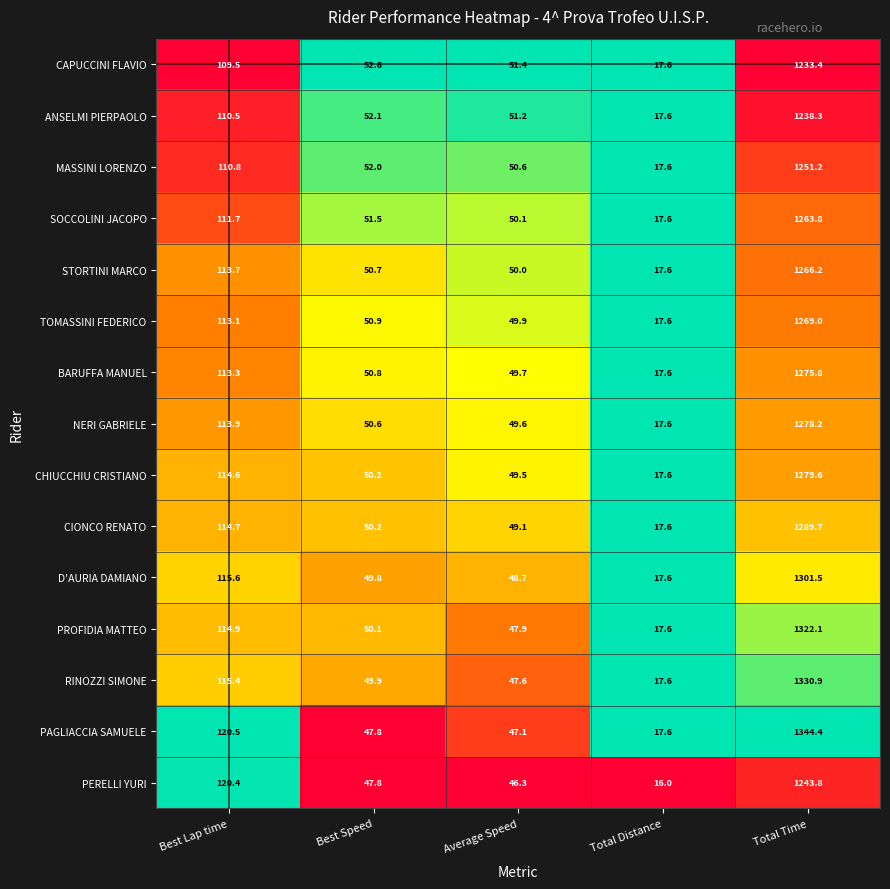

What is the minimum value shown in the chart?

16.0